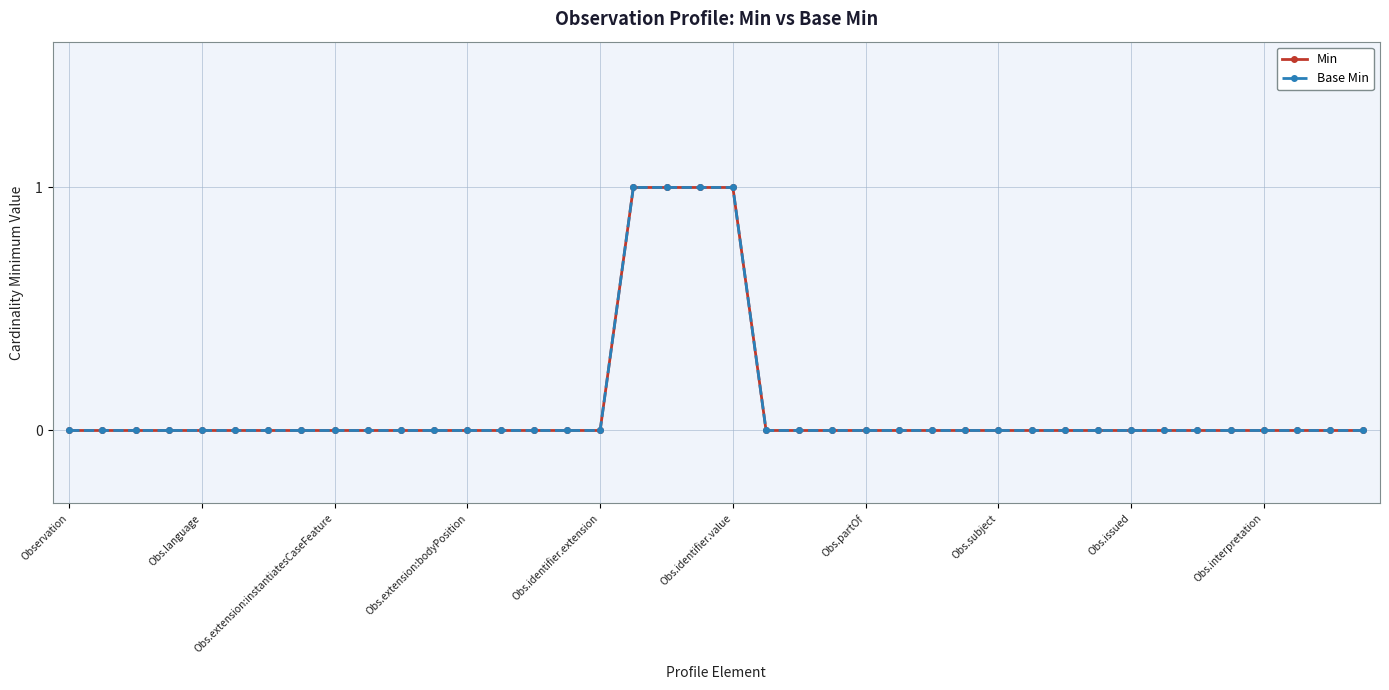

True or false: Base Min has more than 0 interior local peaks.

False